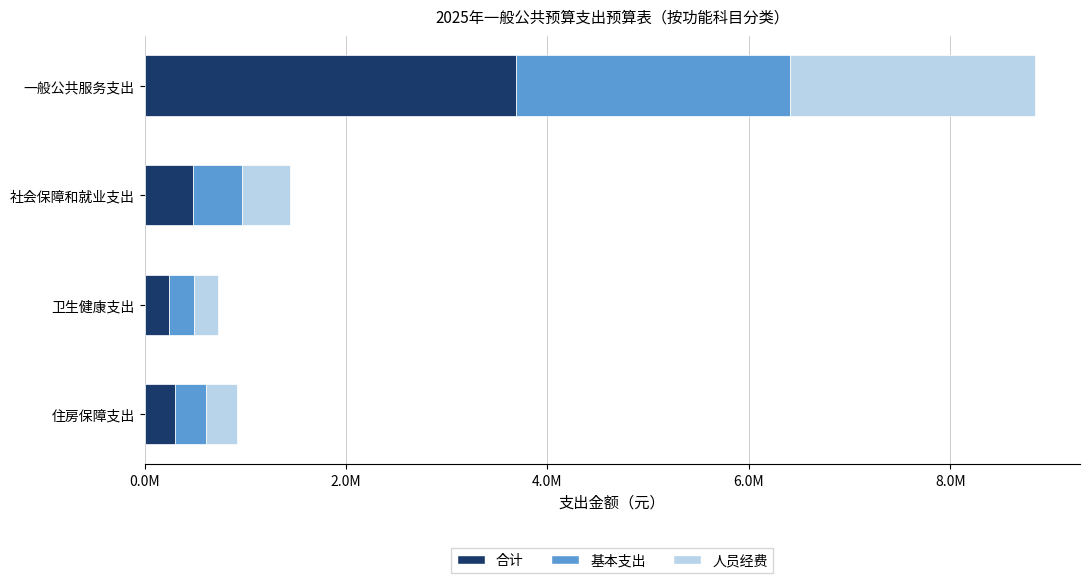

What are all the series names shown in the legend?

合计, 基本支出, 人员经费